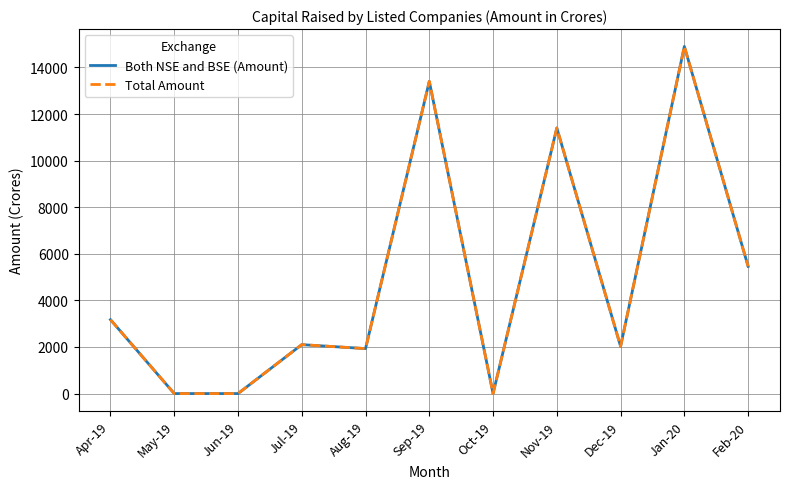

Is this an area chart (filled region under the line)?

No